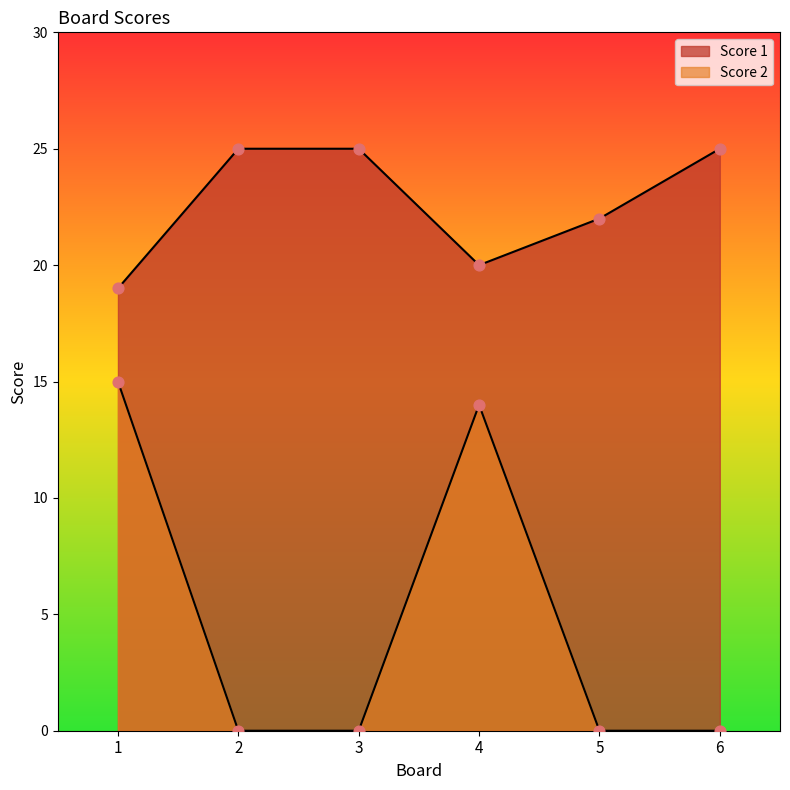

Which series has the largest total across all categories?

Score 1